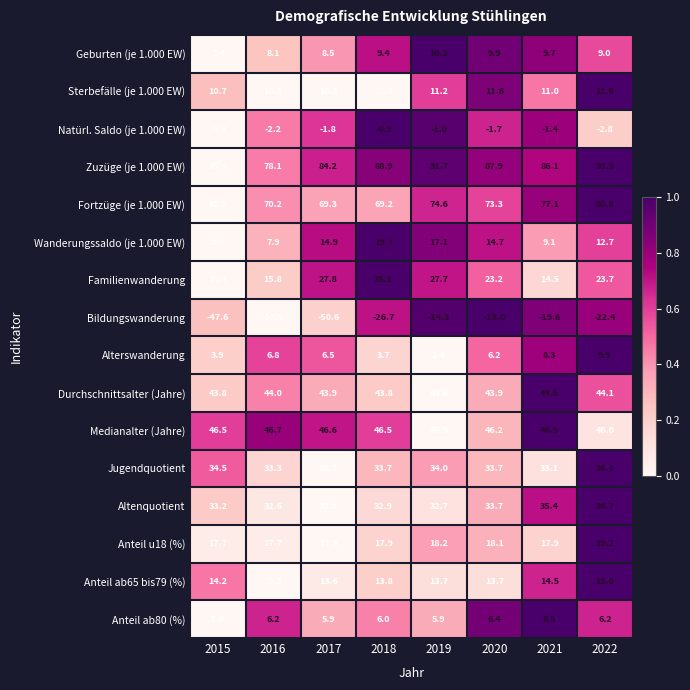

Count the number of data series in this chart.

16